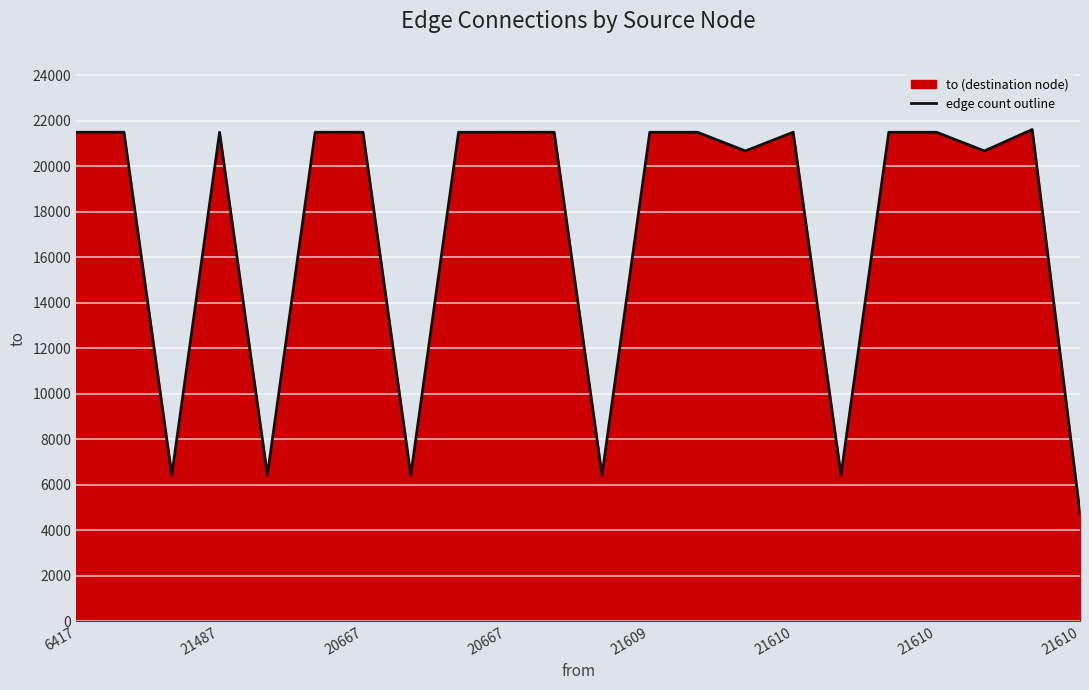

What is the ratio of the value at 21609 to the value at 21487?

1.0